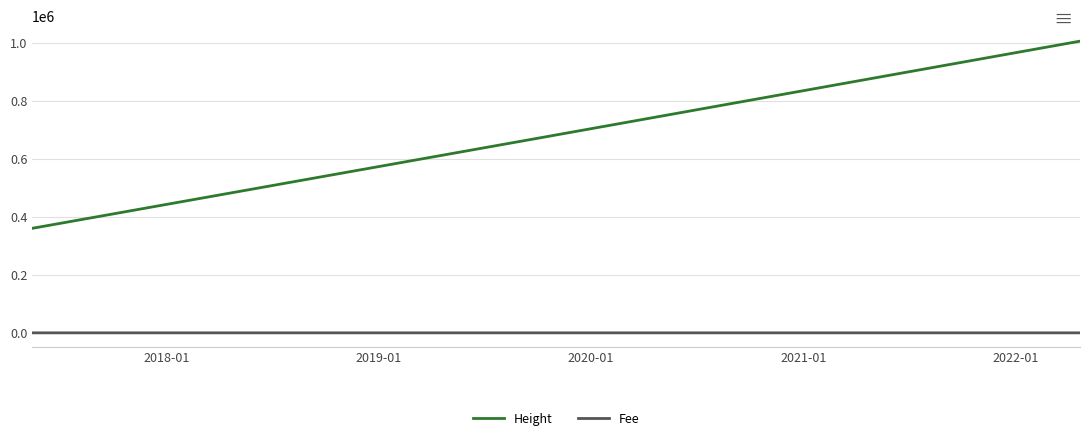

Which series has the largest range (max minus min)?

Height